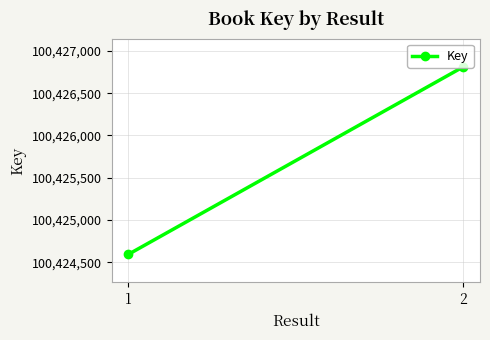

What is the sum of all values?

200851406